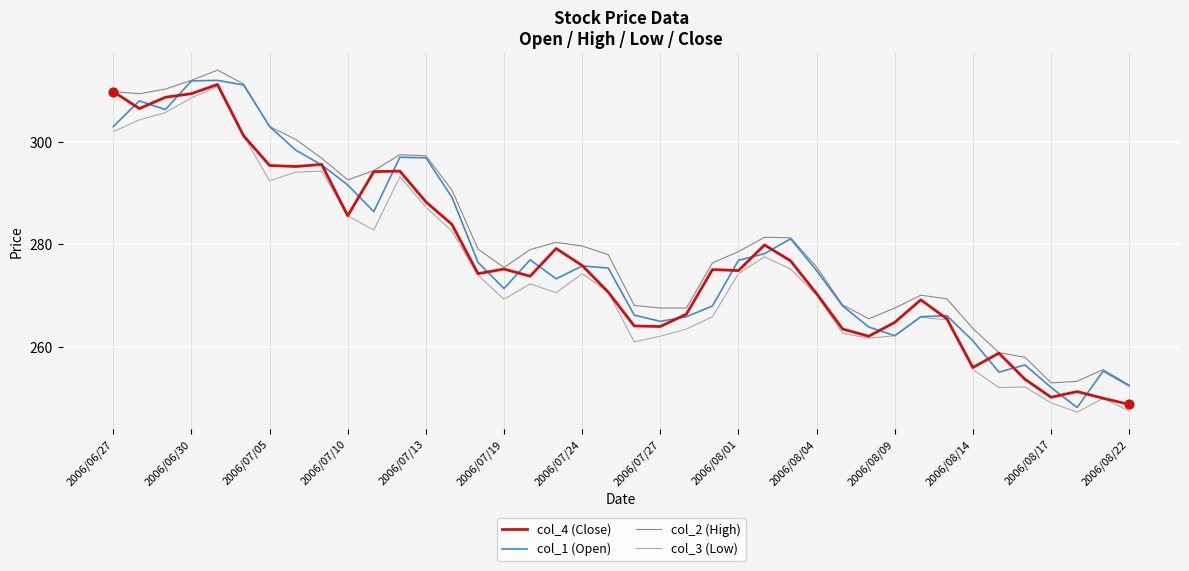

What are all the series names shown in the legend?

col_4 (Close), col_1 (Open), col_2 (High), col_3 (Low)